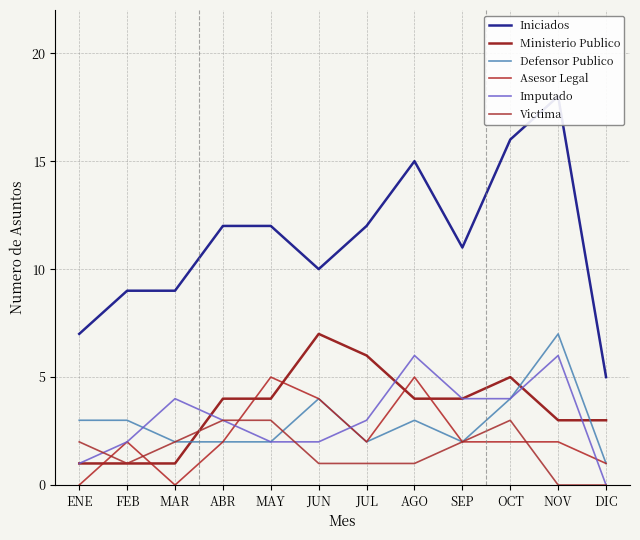

What are all the series names shown in the legend?

Iniciados, Ministerio Publico, Defensor Publico, Asesor Legal, Imputado, Victima